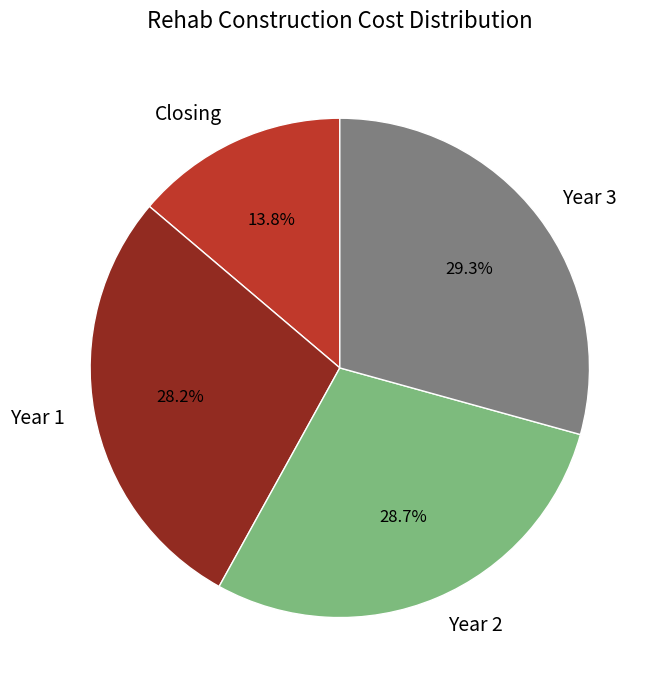

Is there a majority slice in this chart?

No